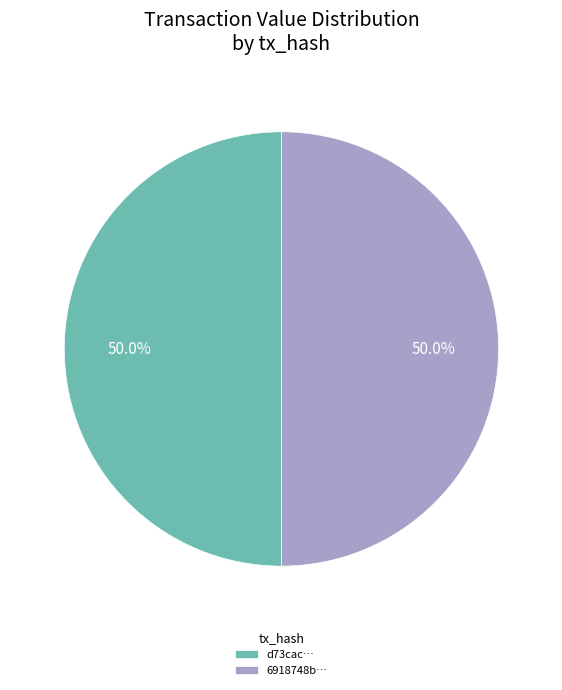

What is the ratio of the value at d73cac… to the value at 6918748b…?

1.0